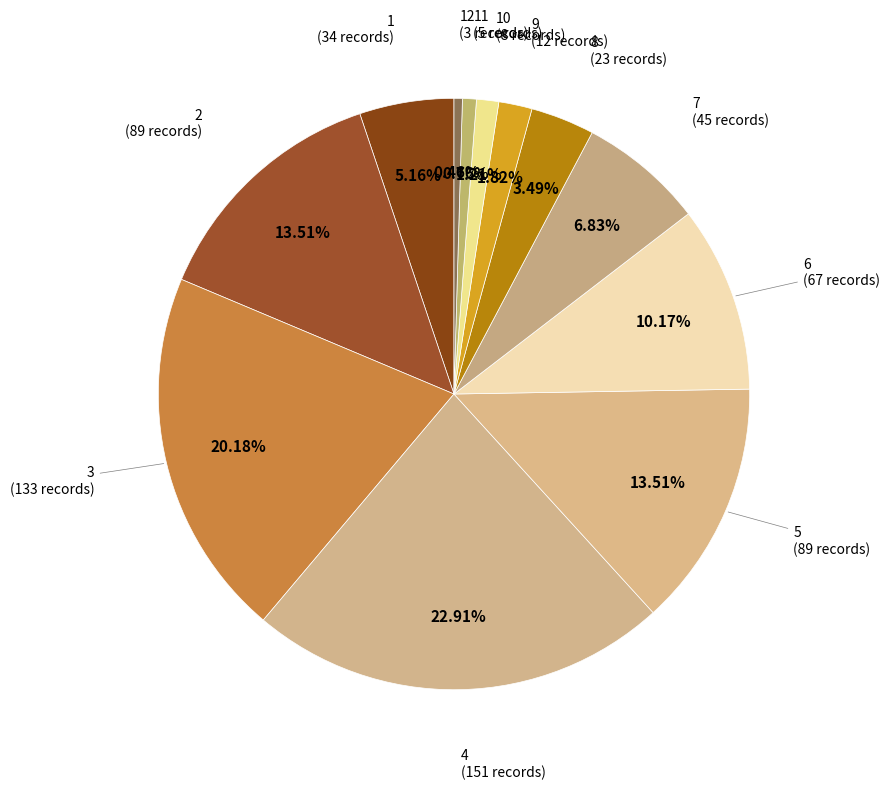

Count the number of slices in the pie.

12